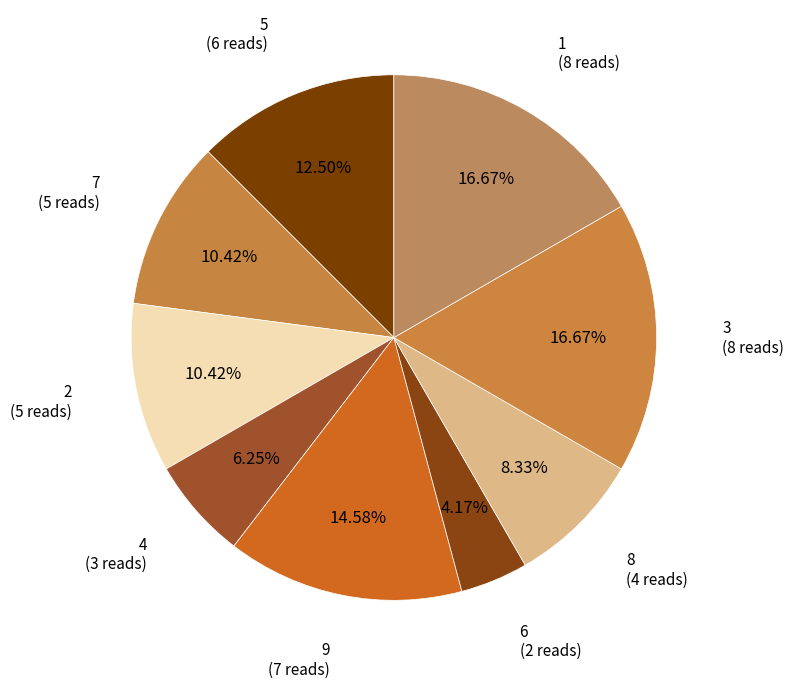

What percentage is NOT represented by 3?

83.3%